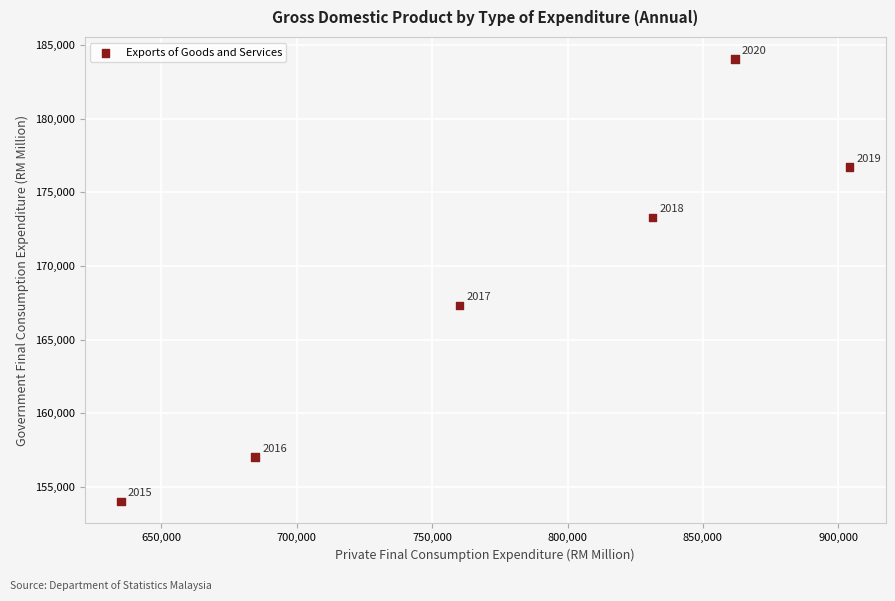

What is the range of Y values (max minus min)?

30021.9